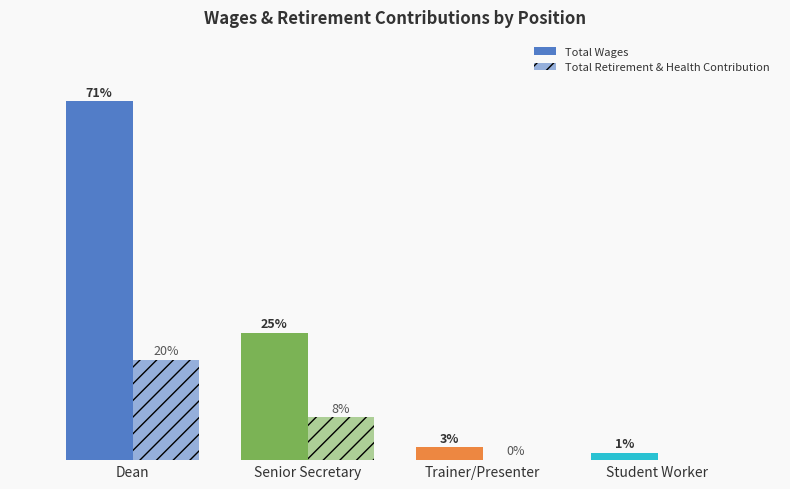

Reading left to right, what are all the values shown in this chart?

Total Wages: Dean=148860	Senior Secretary=52843	Trainer/Presenter=5328	Student Worker=3126
Total Retirement & Health Contribution: Dean=41716	Senior Secretary=17800	Trainer/Presenter=213	Student Worker=0